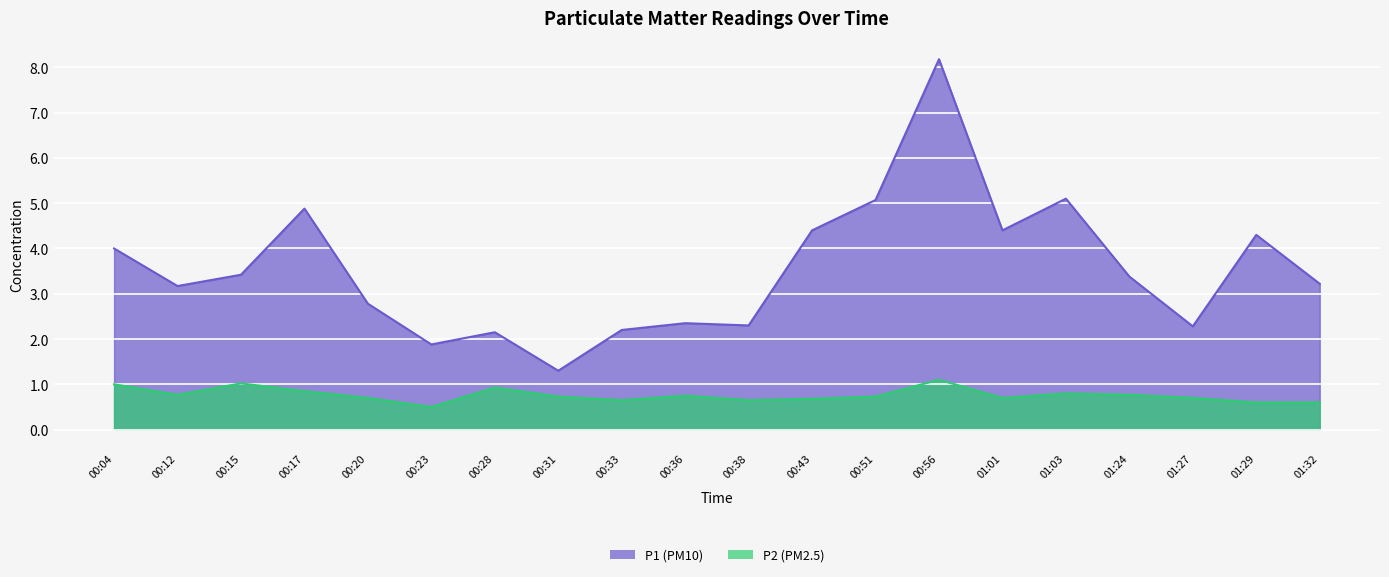

True or false: P1 and P2 intersect in this chart.

False